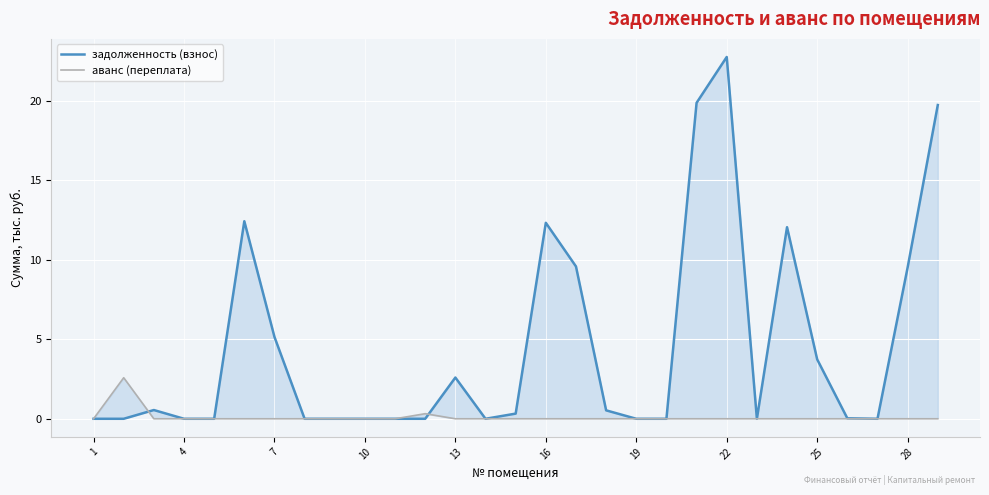

How many interior local peaks does the аванс (переплата) series have?

6